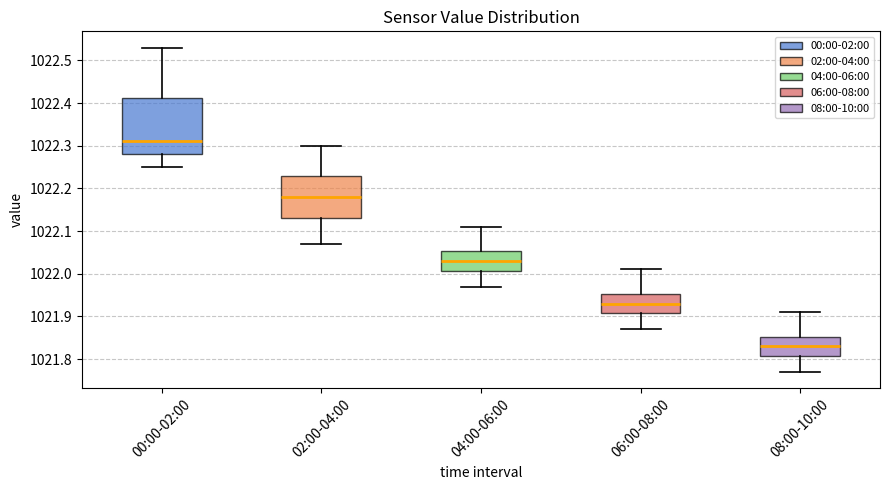

Reading left to right, read every box against the y-axis: the position of its median line, the range the box covers, and the ends of its whiskers. The values are not printed on the chart, so give them approximately, as read against the axis.

00:00-02:00: median 1022.31, box 1022.28 to 1022.41, whiskers 1022.25 to 1022.53
02:00-04:00: median 1022.18, box 1022.13 to 1022.23, whiskers 1022.07 to 1022.30
04:00-06:00: median 1022.03, box 1022.01 to 1022.05, whiskers 1021.97 to 1022.11
06:00-08:00: median 1021.93, box 1021.91 to 1021.95, whiskers 1021.87 to 1022.01
08:00-10:00: median 1021.83, box 1021.81 to 1021.85, whiskers 1021.77 to 1021.91